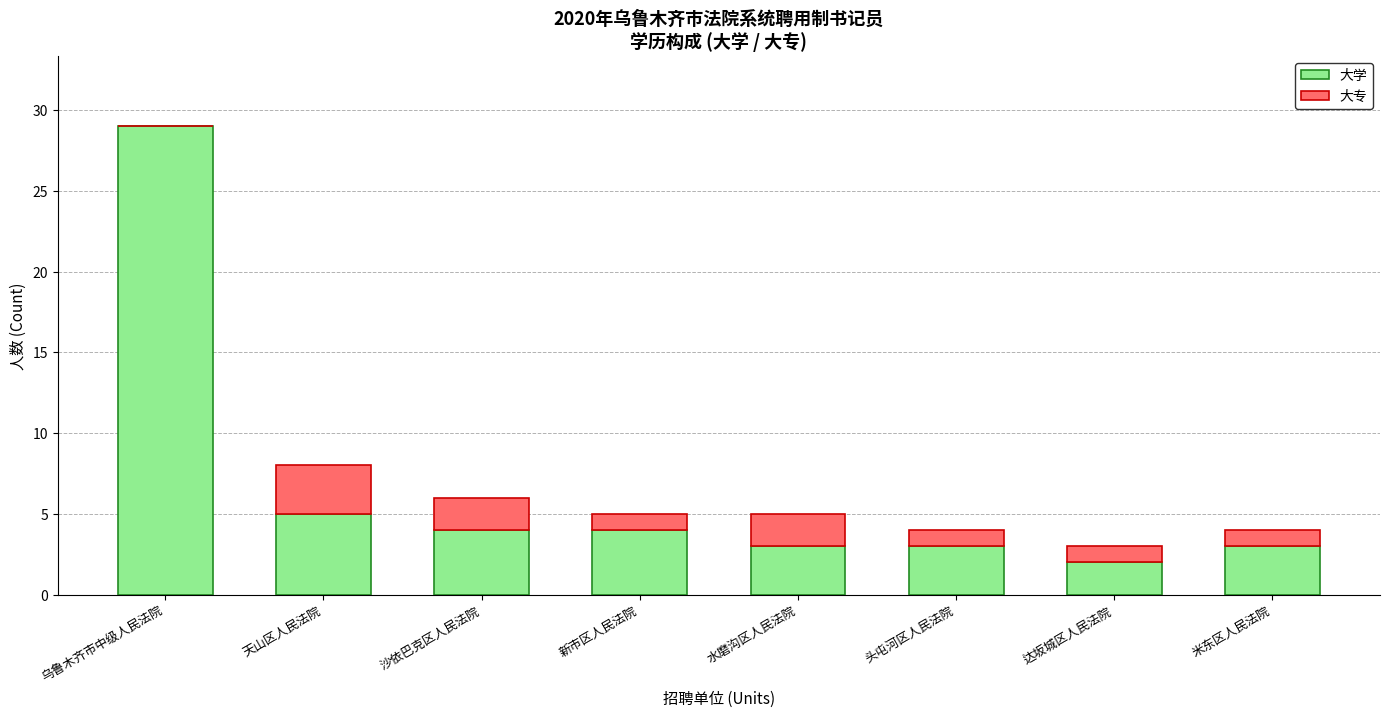

Reading left to right, list the values for the 大学 series.

乌鲁木齐市中级人民法院=29	天山区人民法院=5	沙依巴克区人民法院=4	新市区人民法院=4	水磨沟区人民法院=3	头屯河区人民法院=3	达坂城区人民法院=2	米东区人民法院=3